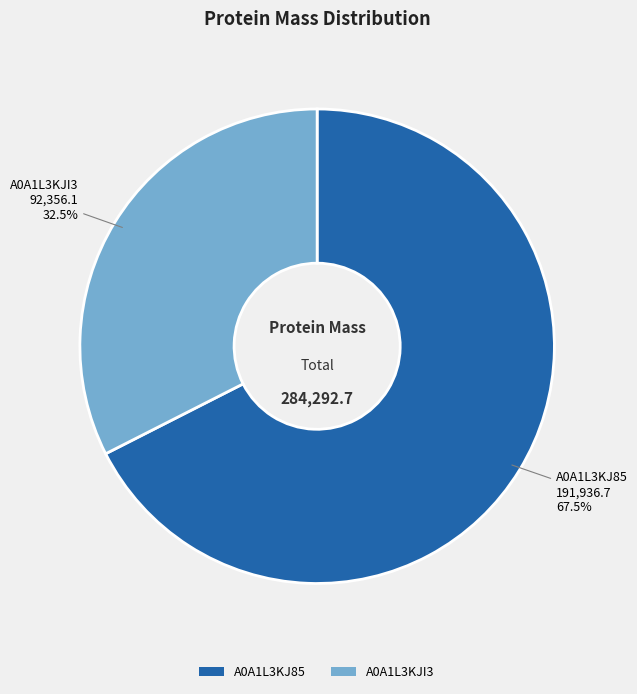

Does any single category account for the majority?

Yes